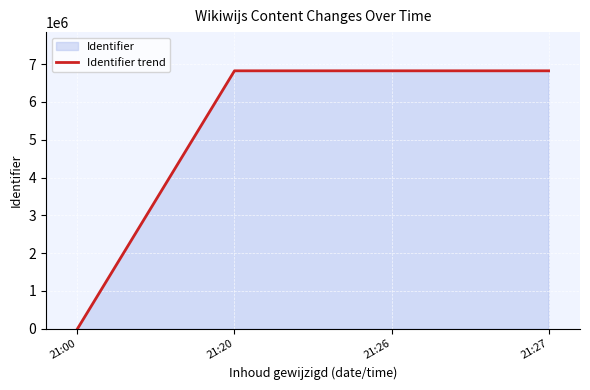

How many distinct data groups are displayed?

1